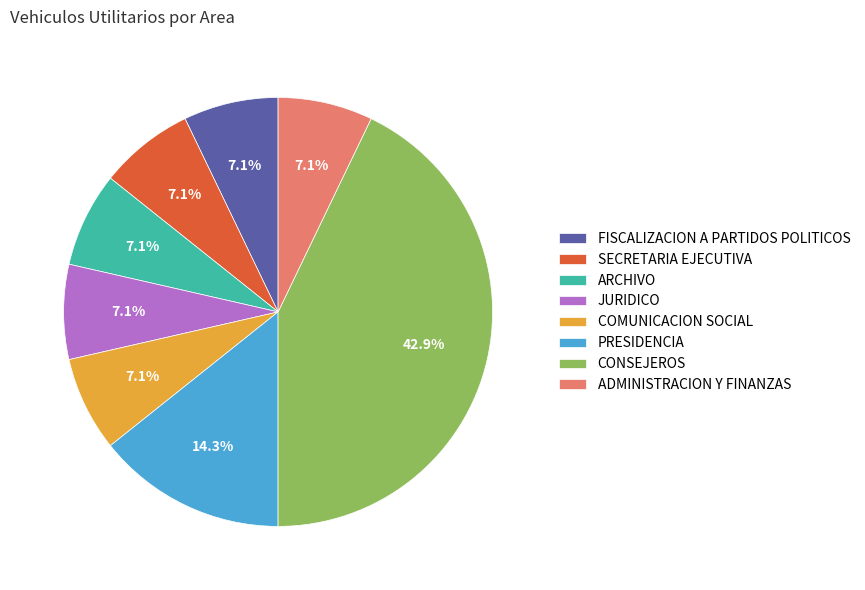

Which has a higher value, FISCALIZACION A PARTIDOS POLITICOS or CONSEJEROS?

CONSEJEROS